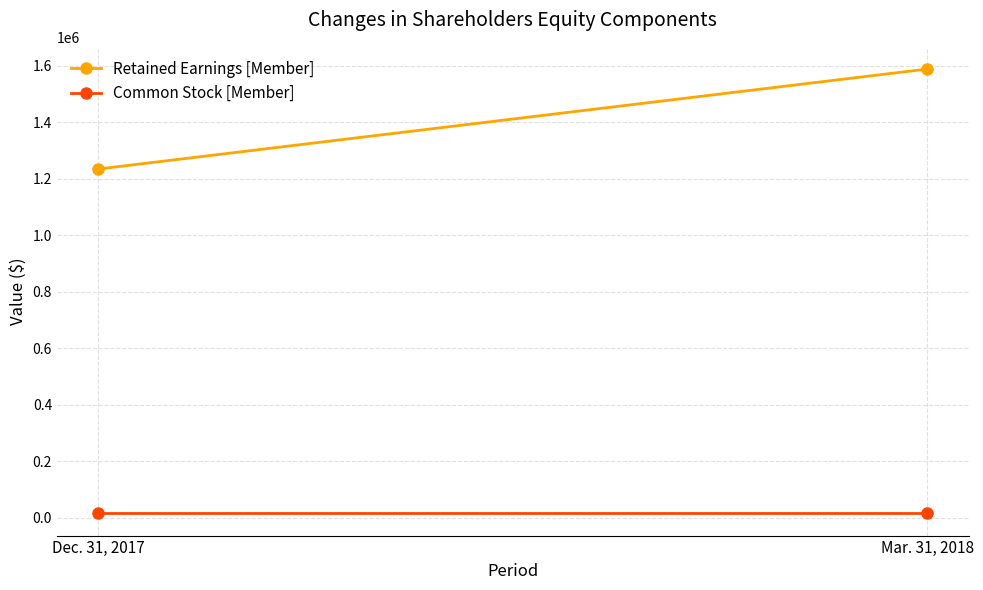

Which series changed the most between Dec. 31, 2017 and Mar. 31, 2018?

Retained Earnings [Member]